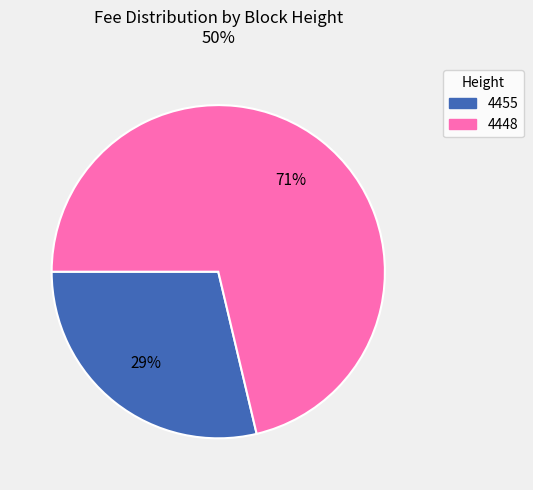

Between 4455 and 4448, which is larger?

4448